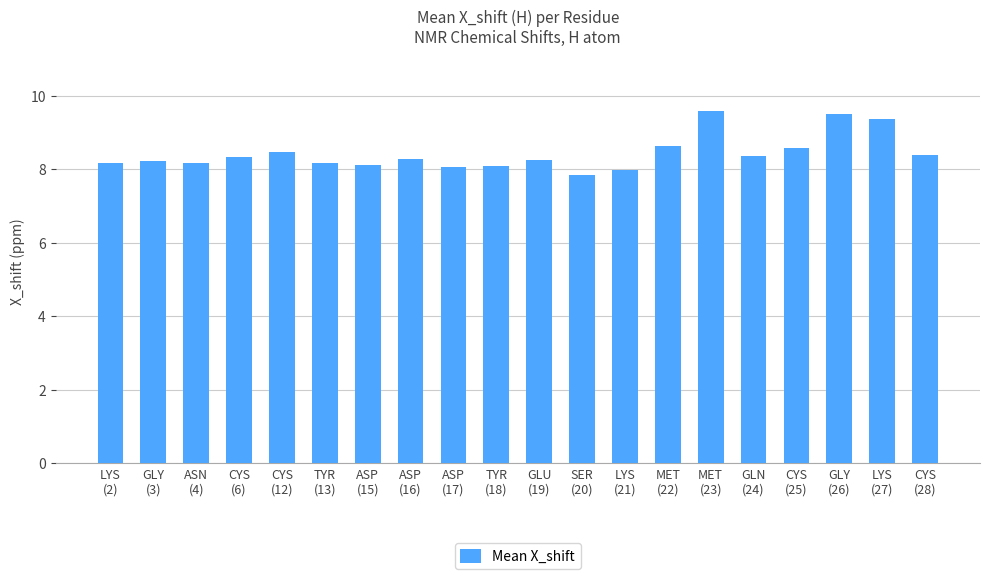

What is the ratio of the value at ASP
(16) to the value at CYS
(28)?

1.0